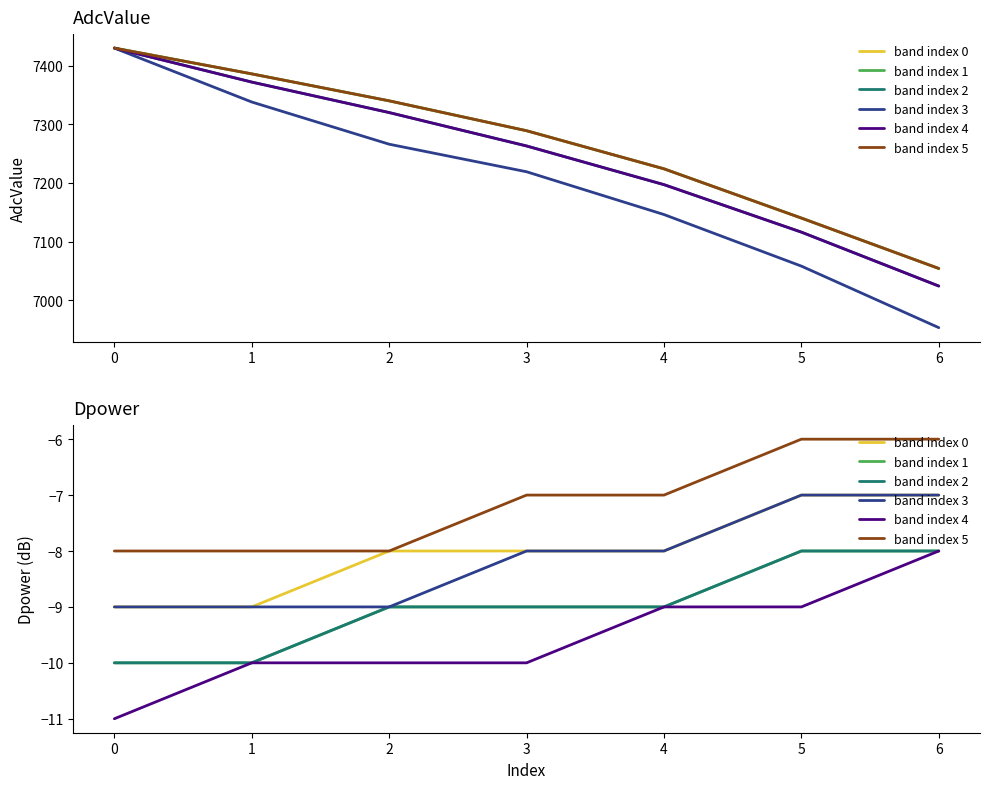

True or false: band index 3 has a value of -9 at 1.

True